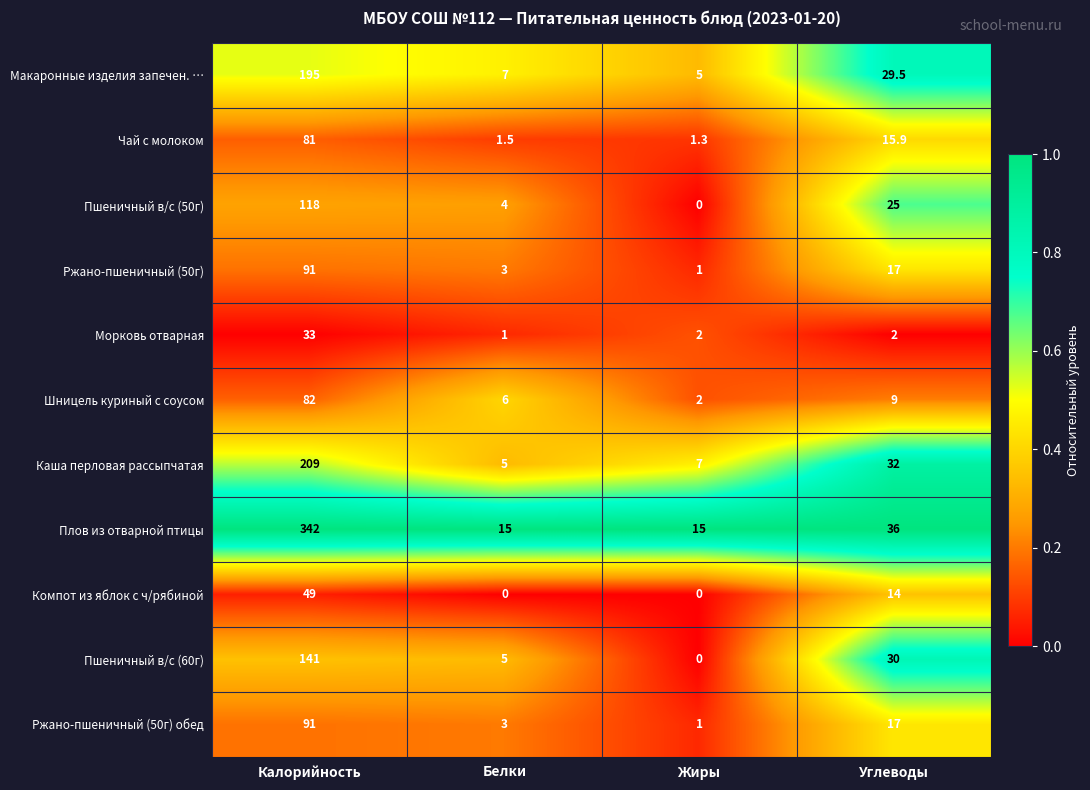

What is the highest value of the Чай с молоком series?

81.0